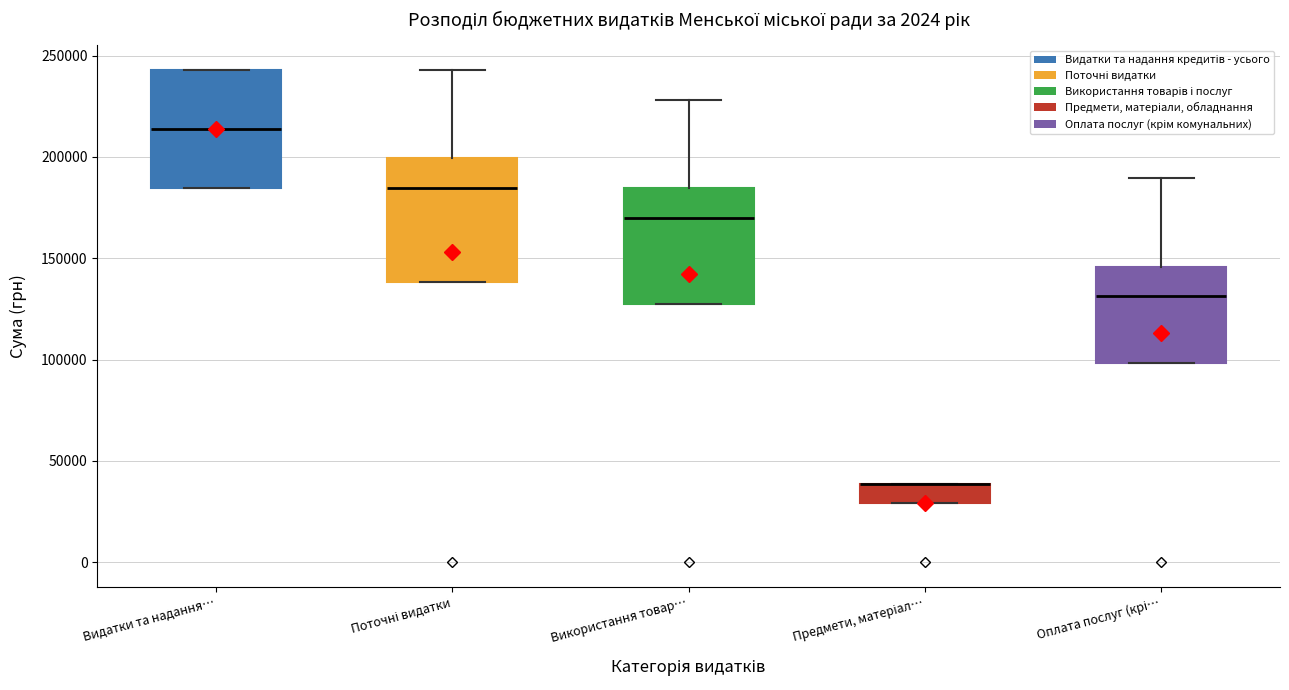

Where does the upper whisker of the box for Використання товар… end on the y-axis? The values are not printed on the chart, so give them approximately, as read against the axis.

230000